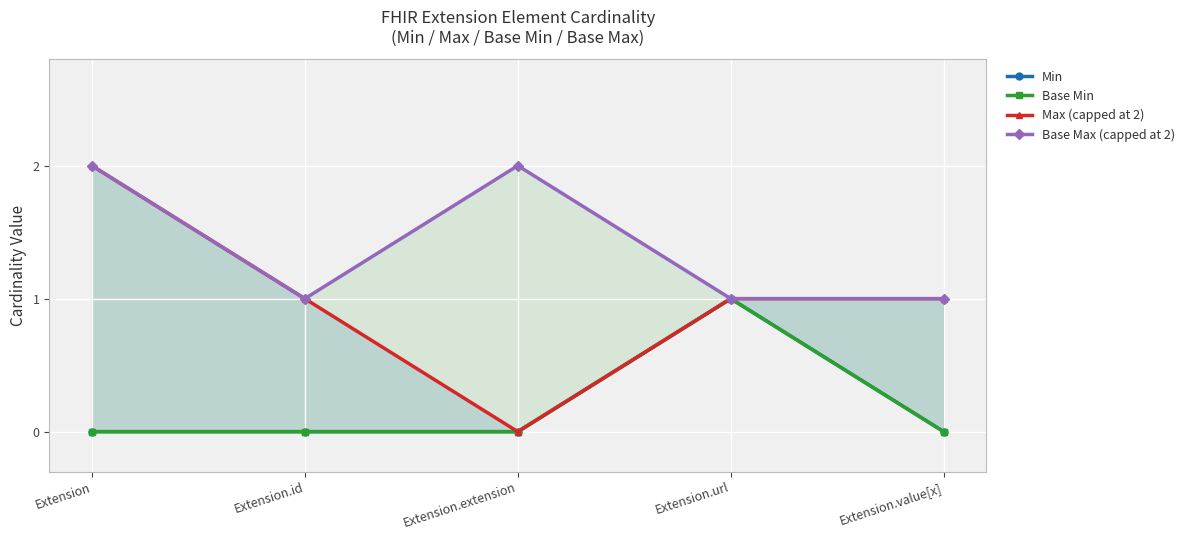

Which series has the largest total across all categories?

Base Max (capped at 2)